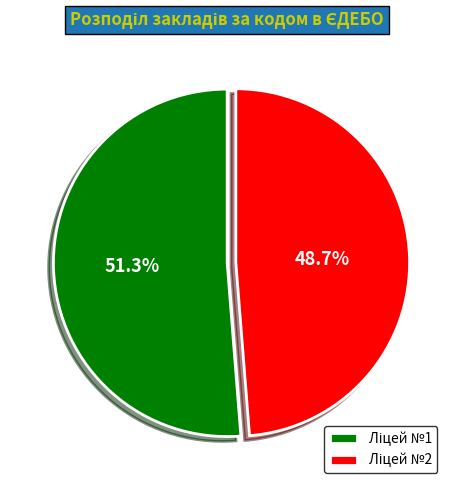

Is there any slice that represents more than half of the pie?

Yes